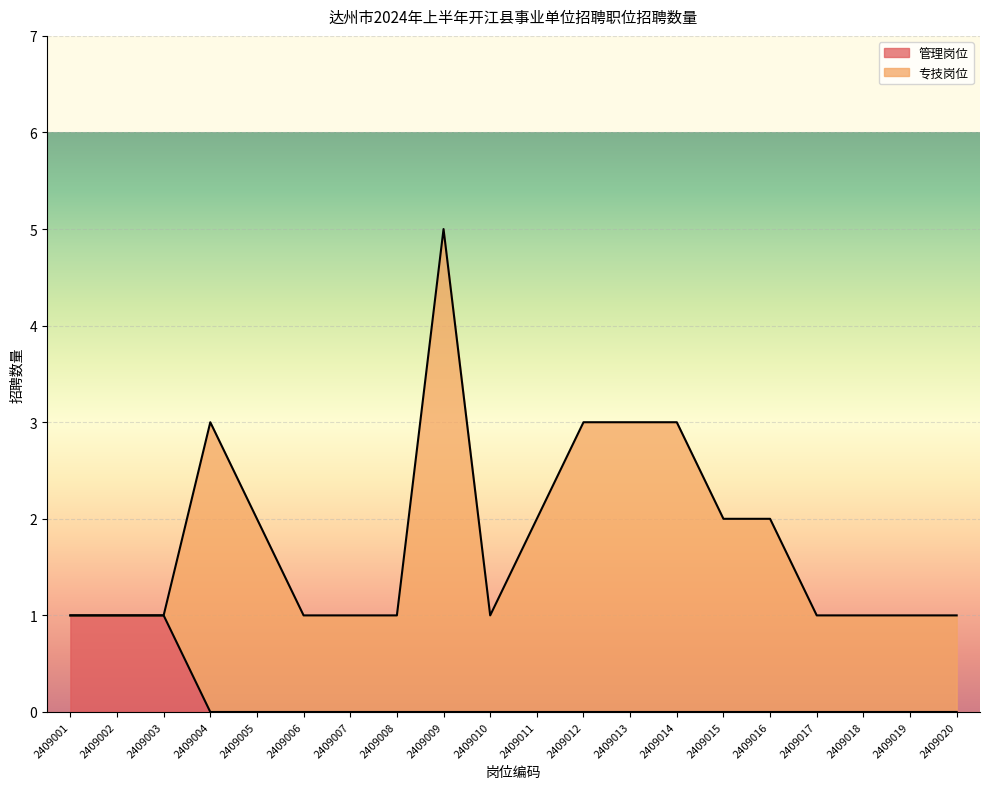

At which category does the chart reach its minimum across all series?

2409004